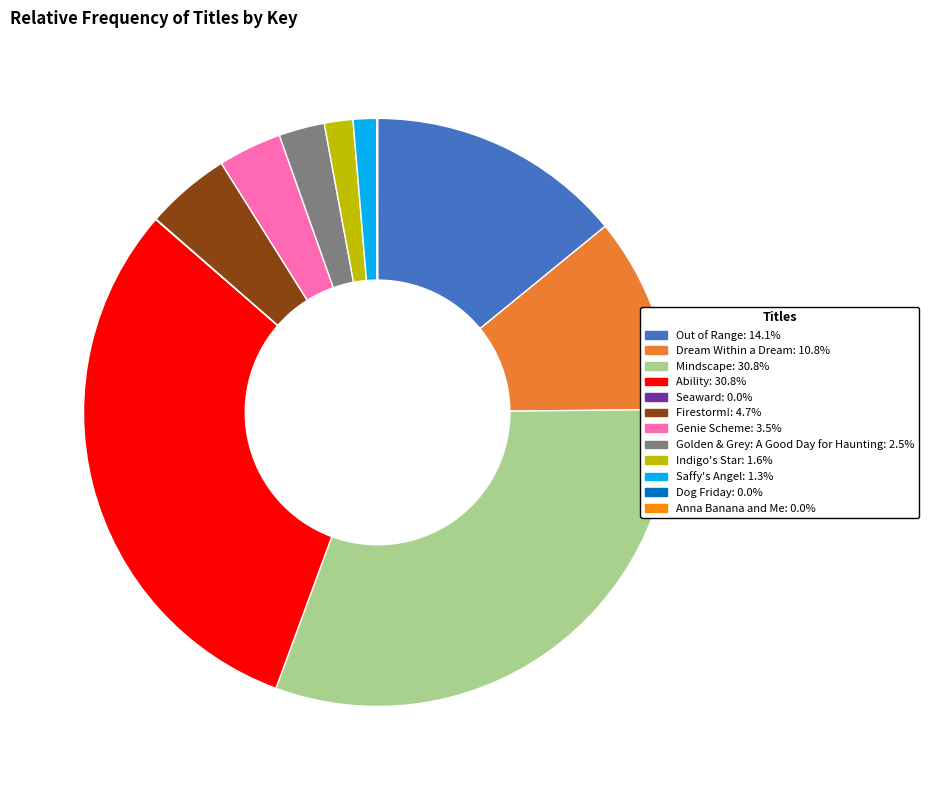

Approximately how many times larger is the value at Genie Scheme: 3.5% compared to Saffy's Angel: 1.3%?

2.7